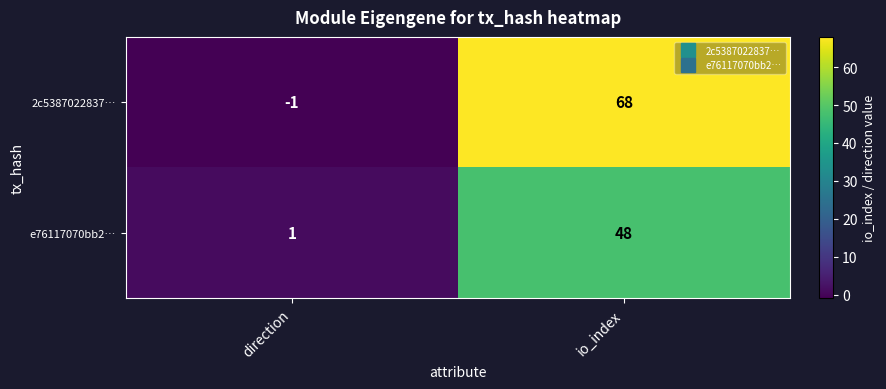

At how many categories does at least one series exceed 24?

1